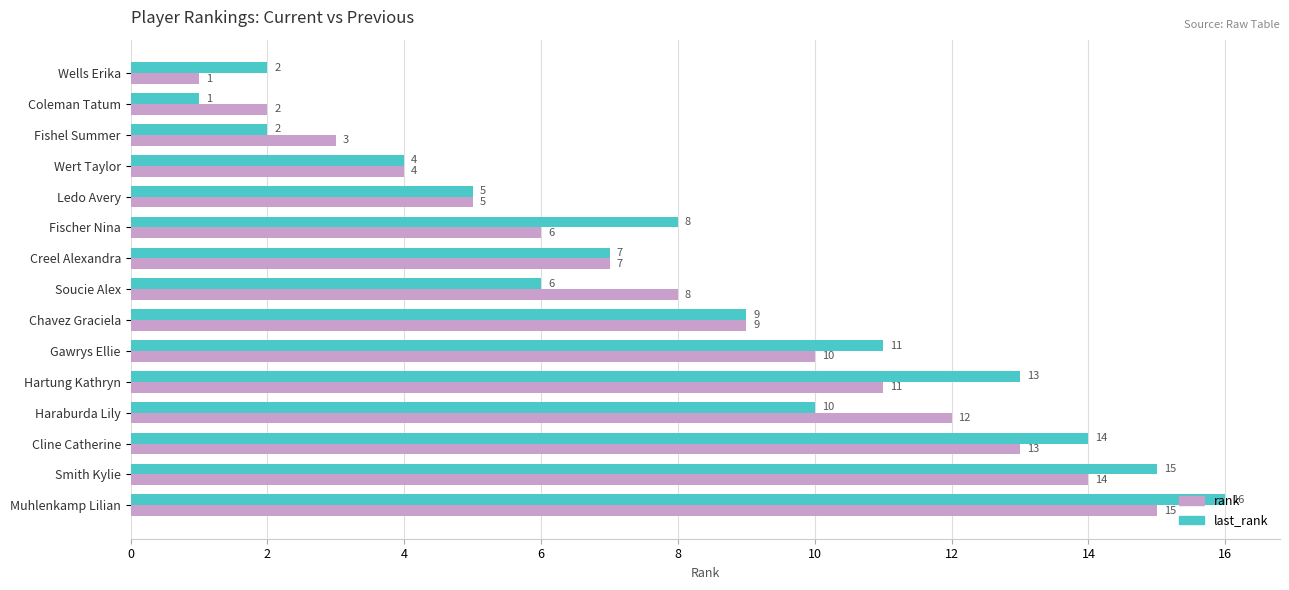

Is the value of last_rank at Chavez Graciela greater than the value of rank at Wells Erika?

Yes